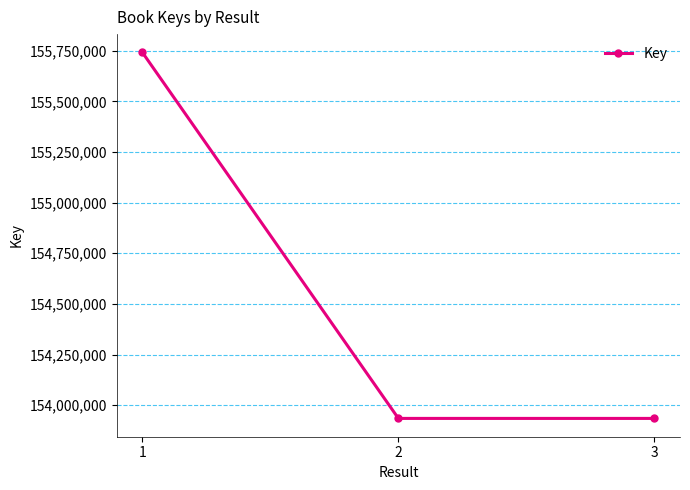

What is the average value?

154536848